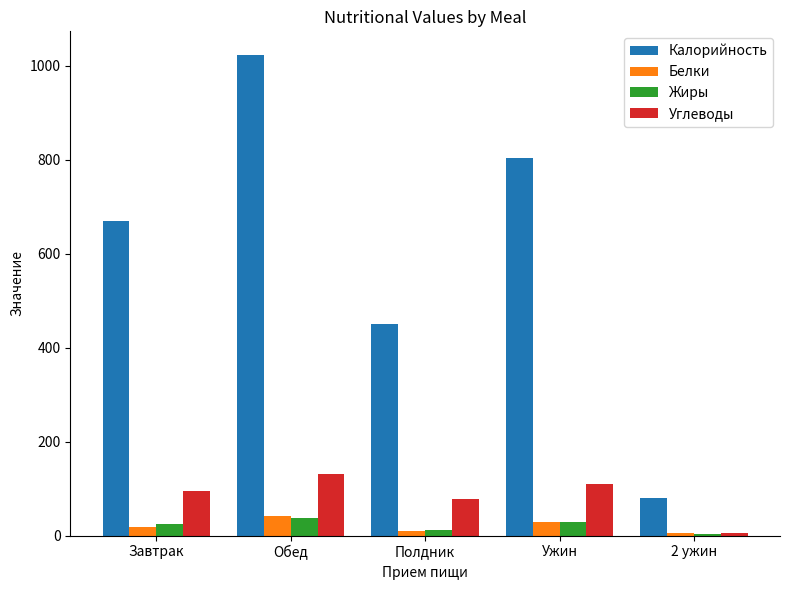

At which label is Белки closest to 22?

Завтрак